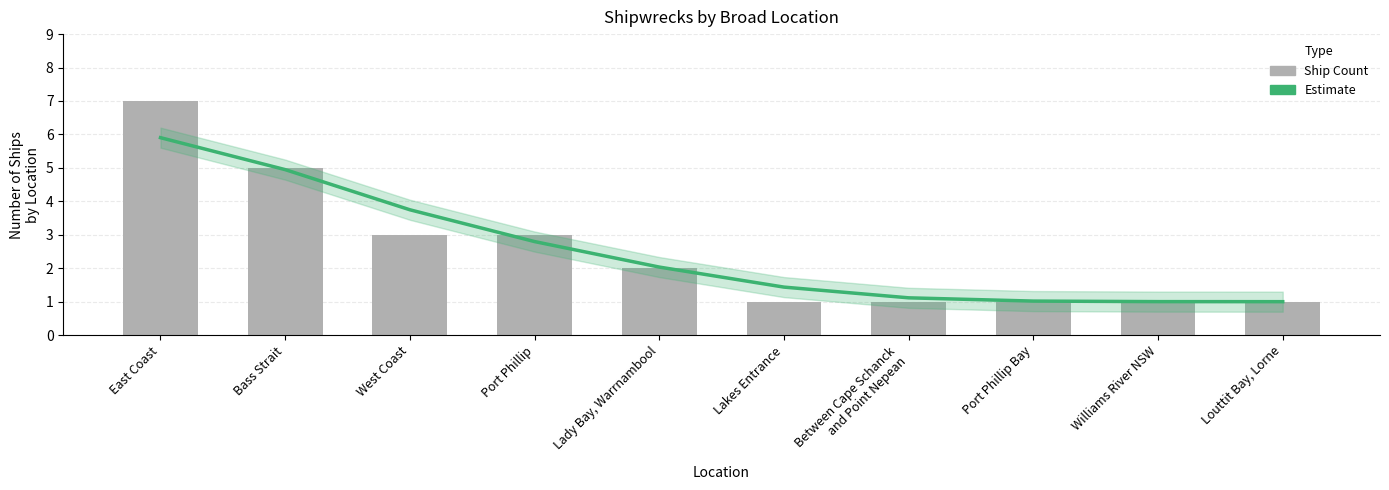

What is the difference between the maximum and minimum values in the Count per Location series?

6.0